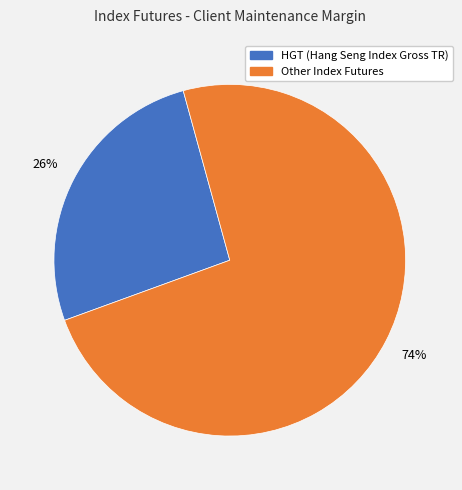

To the nearest percent, what is the average slice percentage?

50%